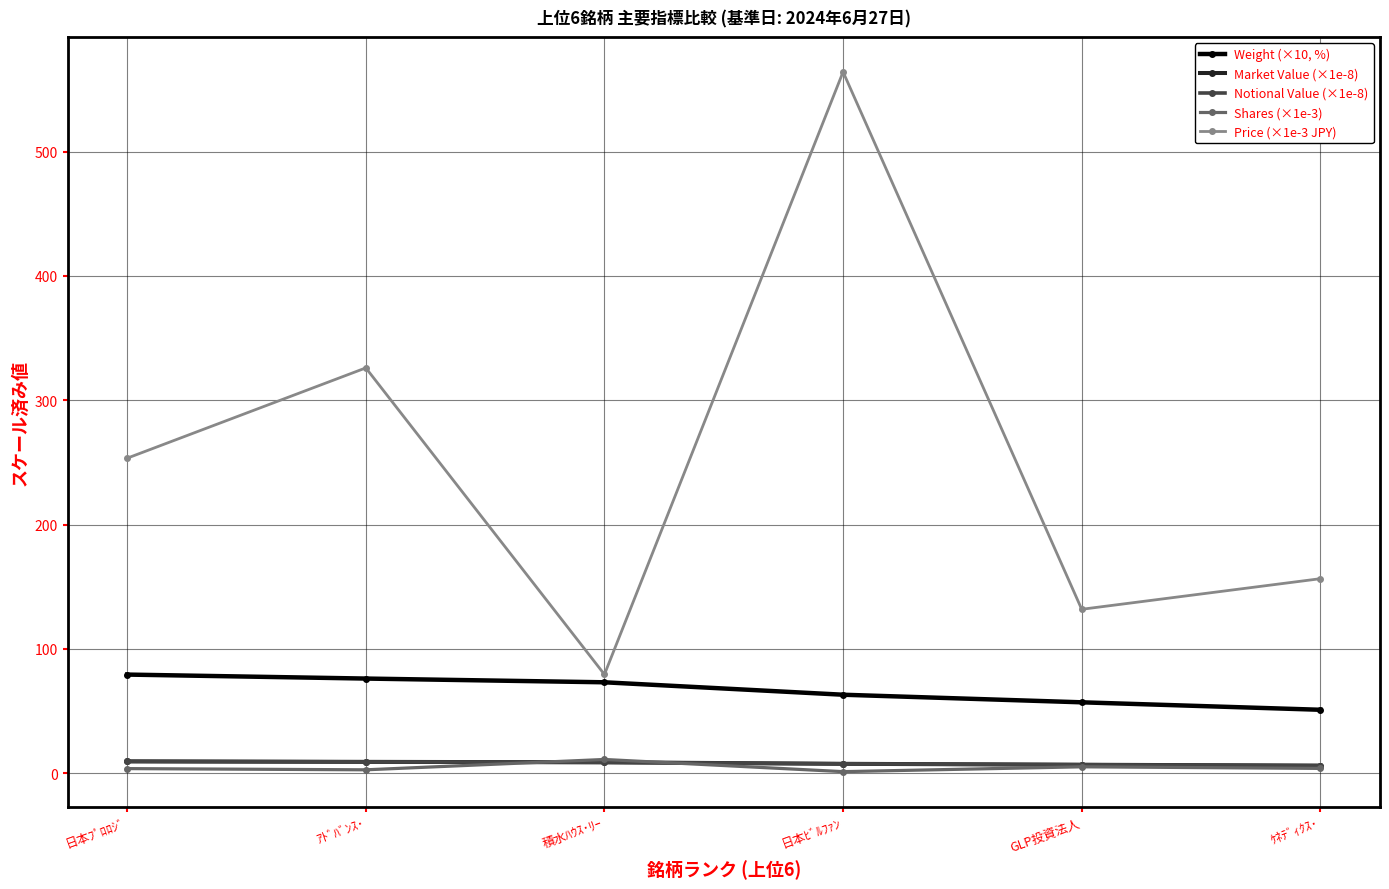

Is it true that Weight (×10, %) equals 51.1 at ｹﾈﾃﾞｨｸｽ･?

True